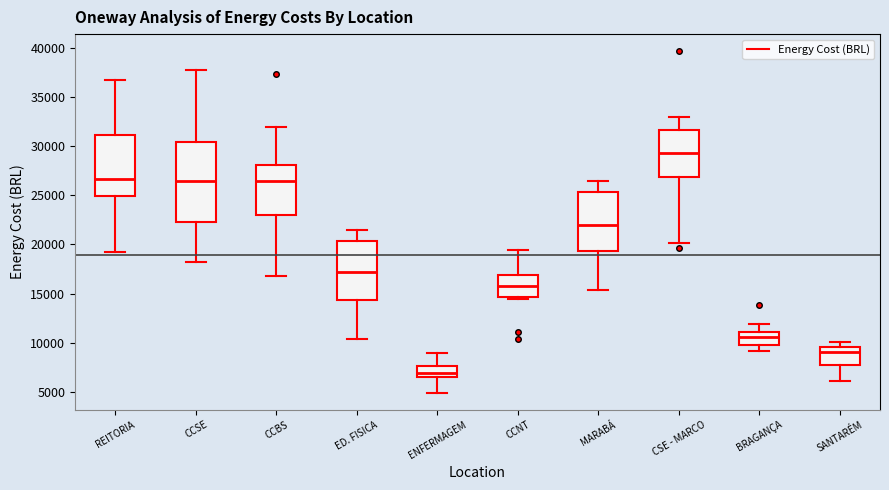

Comparing the boxes themselves (not the whiskers), which one is the tallest?

CCSE